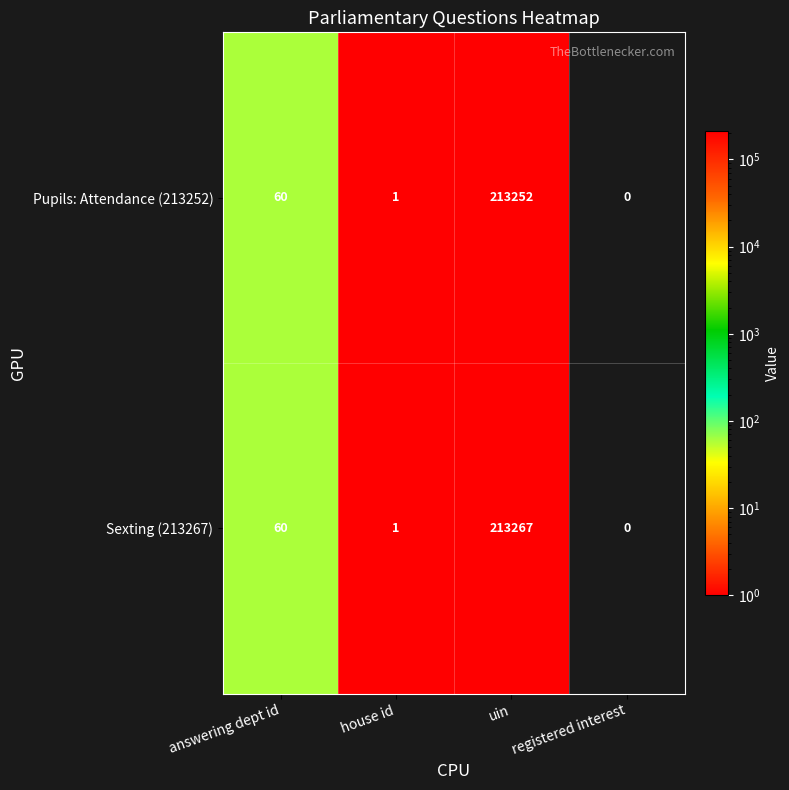

The value of Sexting (213267) at answering dept id is 60. True or false?

True